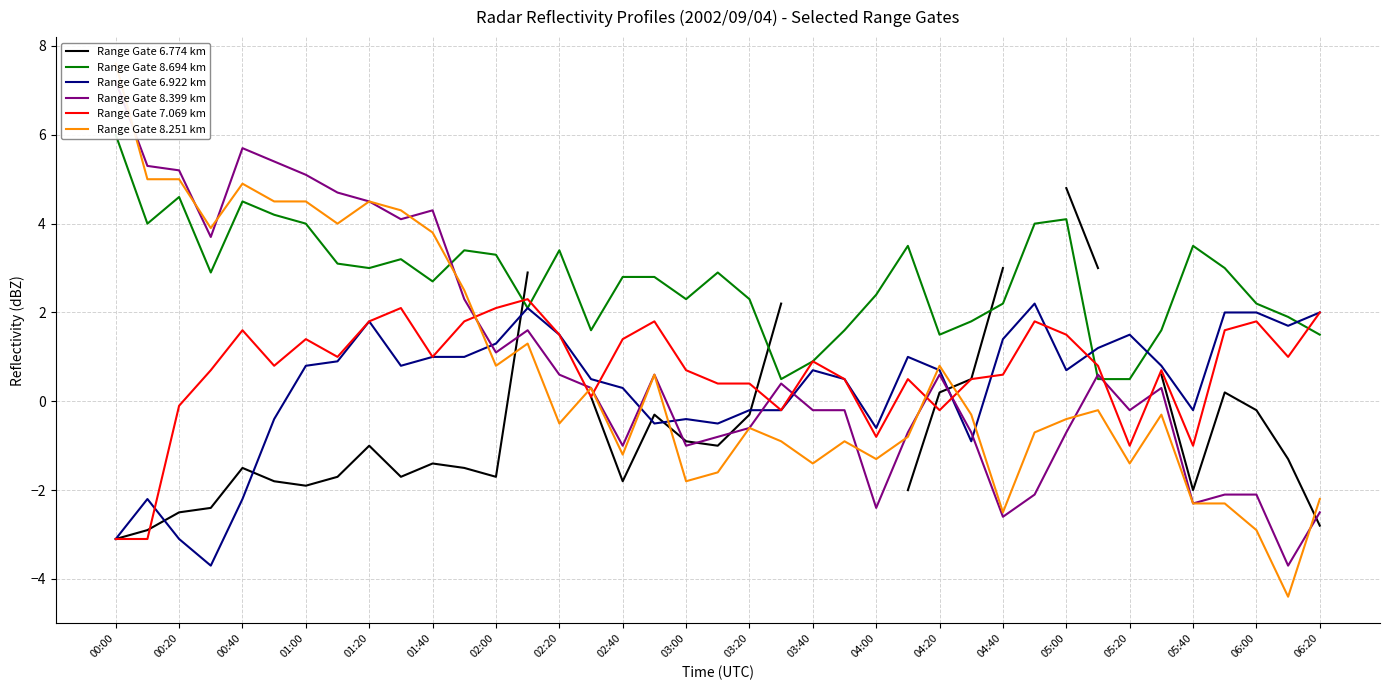

Is it true that Range Gate 7.069 km equals 3.2 at 06:00?

False